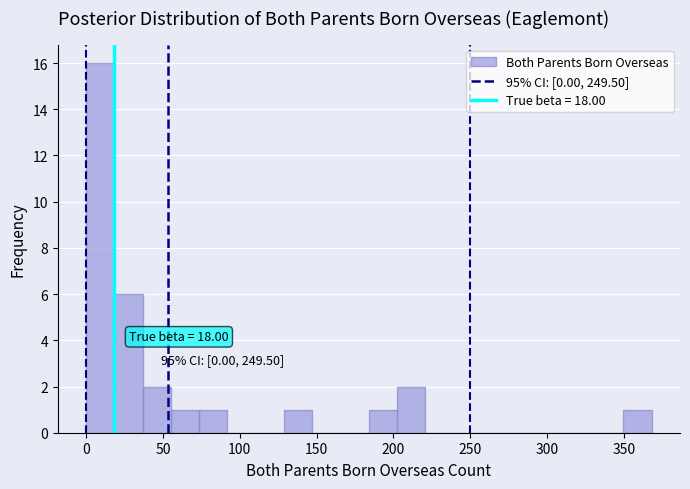

Around what value on the x-axis is the tallest bar? Give the approximate position of its centre, as read against the axis.

10